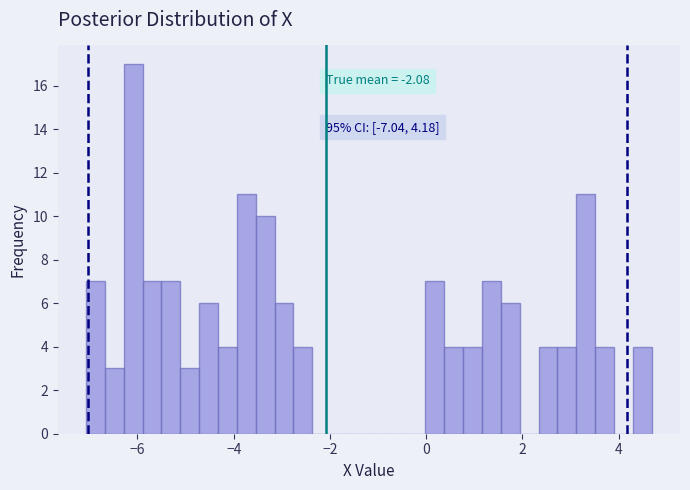

Read against the x-axis, roughly where is the centre of the tallest bar?

-6.0